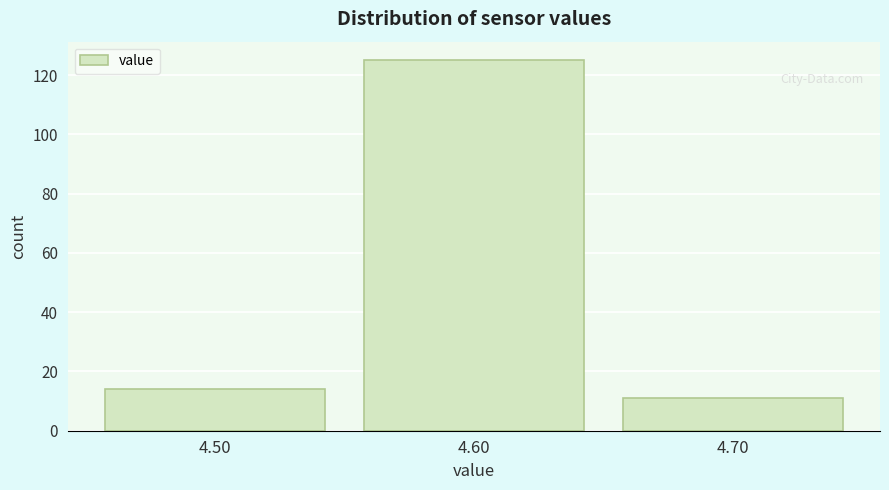

Which range on the x-axis has the tallest bar?

4.55 to 4.65